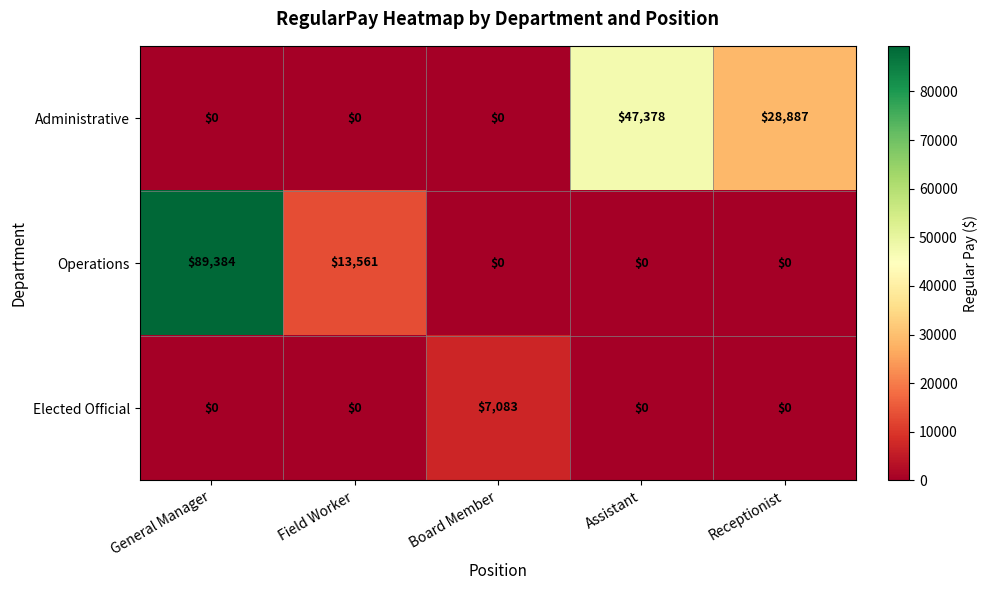

What is the difference between the second highest and minimum values in the Administrative series?

28887